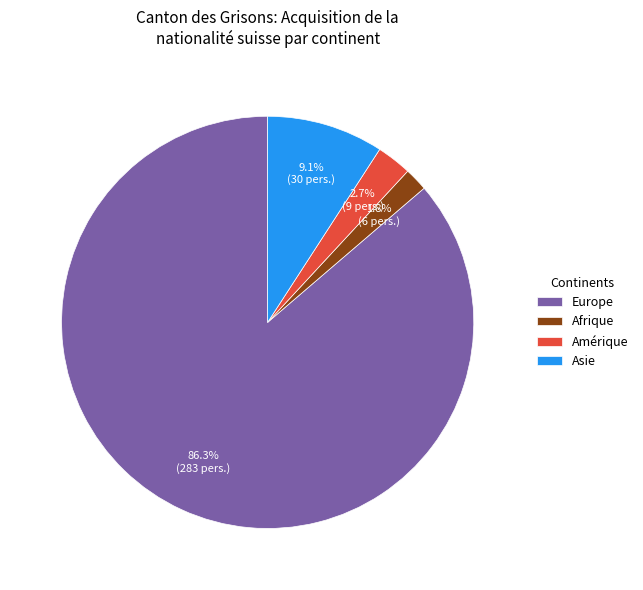

How many segments does this pie chart have?

4